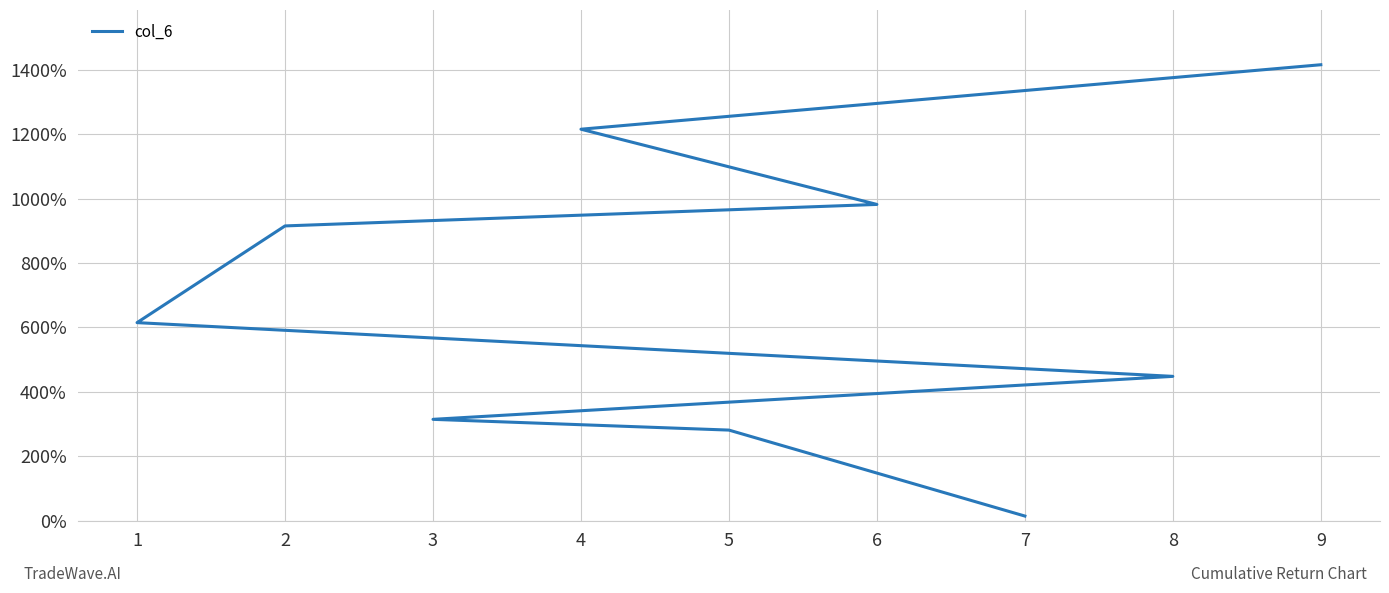

Rank the categories by value from lowest to highest.

7, 5, 3, 8, 1, 2, 6, 4, 9